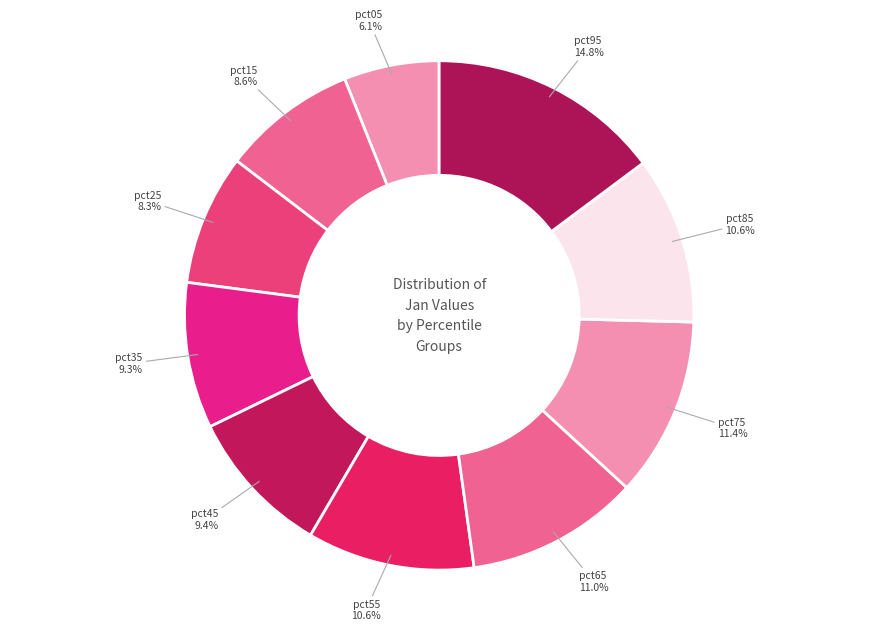

How many slices are in this pie chart?

10